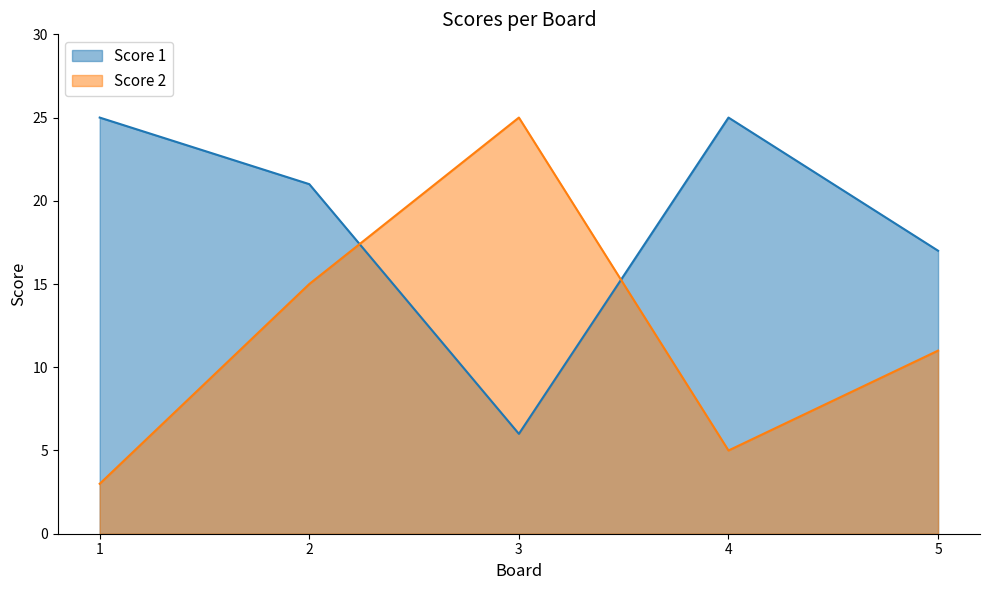

Is it true that Score 1 equals 44 at 4?

False